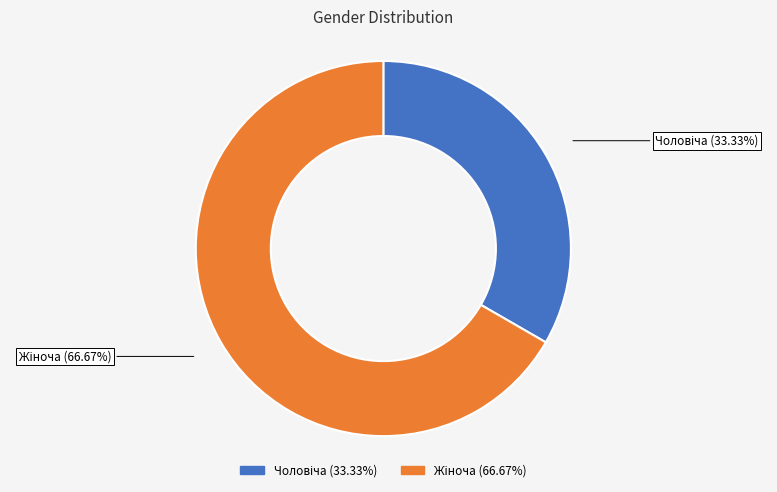

Does any single category account for the majority?

Yes